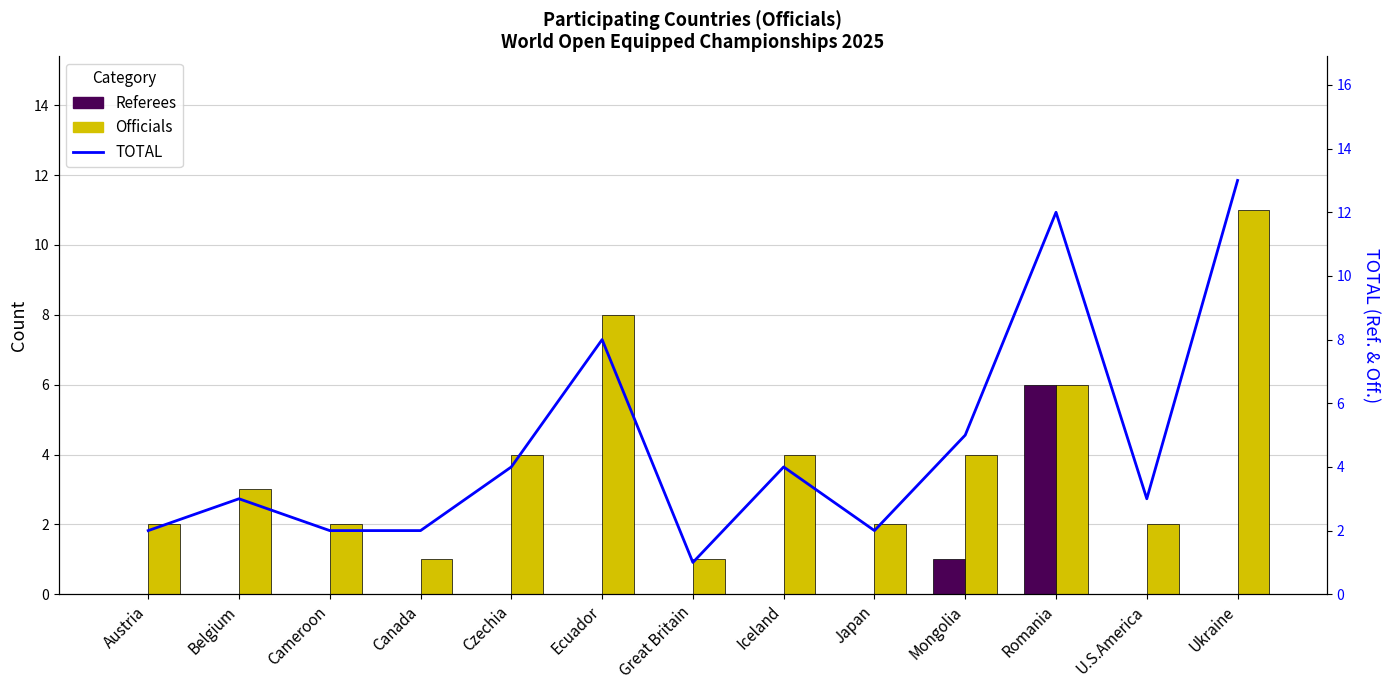

Reading left to right, extract all data points from this chart.

Referees: 0	0	0	0	0	0	0	0	0	1	6	0	0
Officials: 2	3	2	1	4	8	1	4	2	4	6	2	11
TOTAL: 2	3	2	2	4	8	1	4	2	5	12	3	13